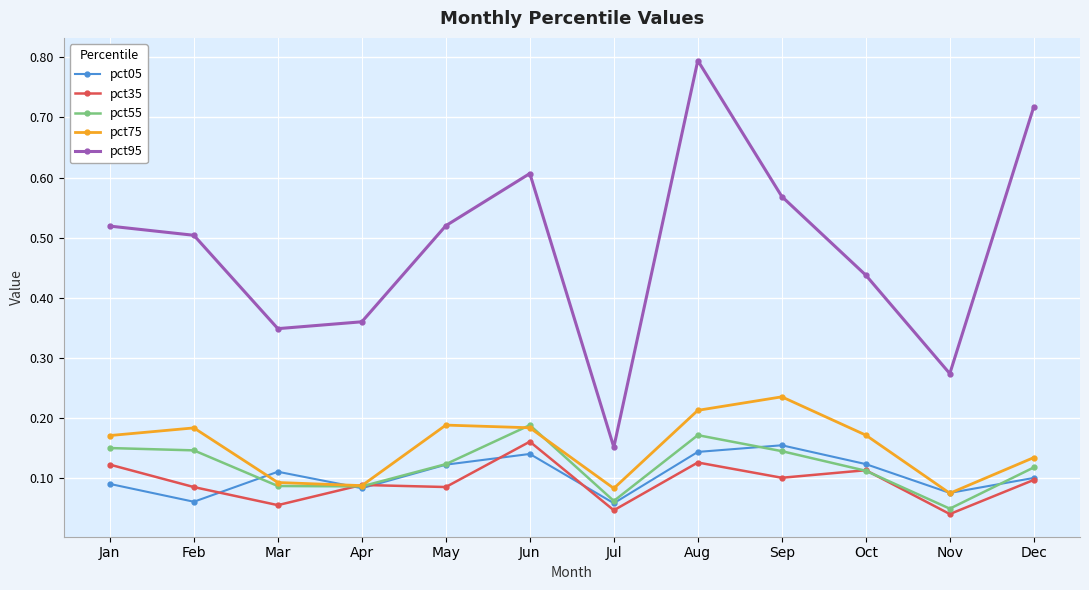

Which series has the widest spread of values?

pct95